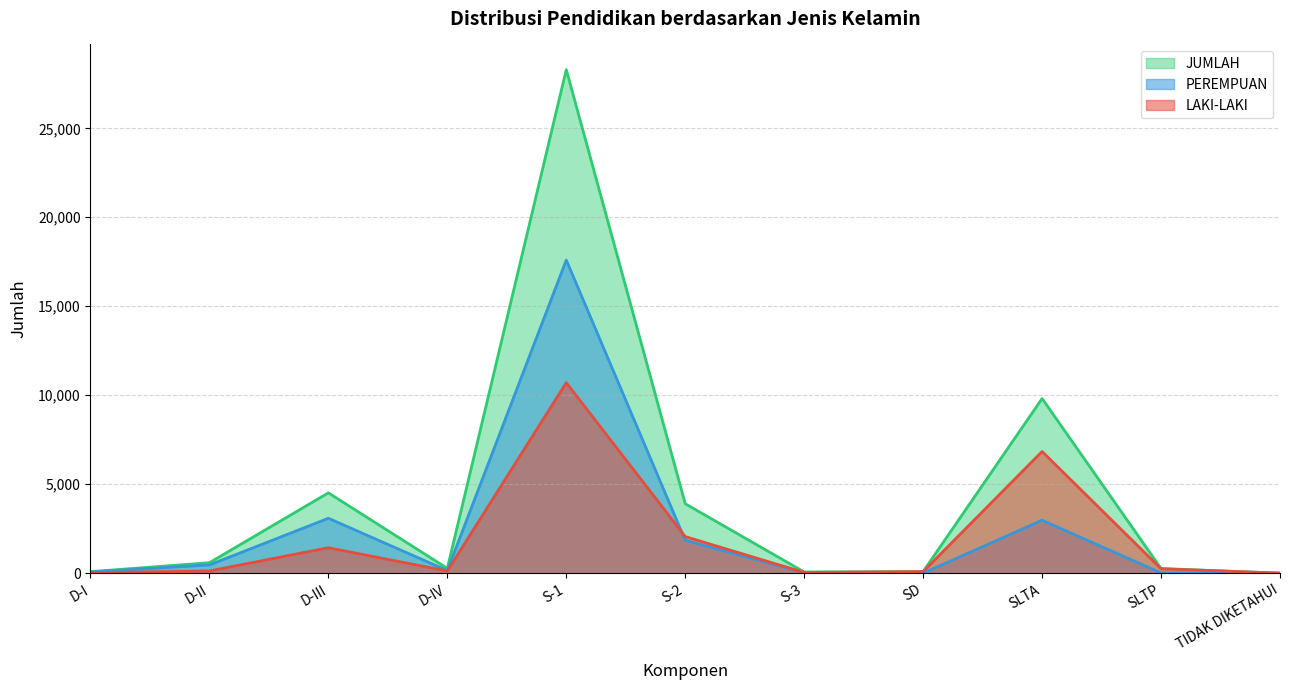

What is the label of the 2nd point from the right?

SLTP